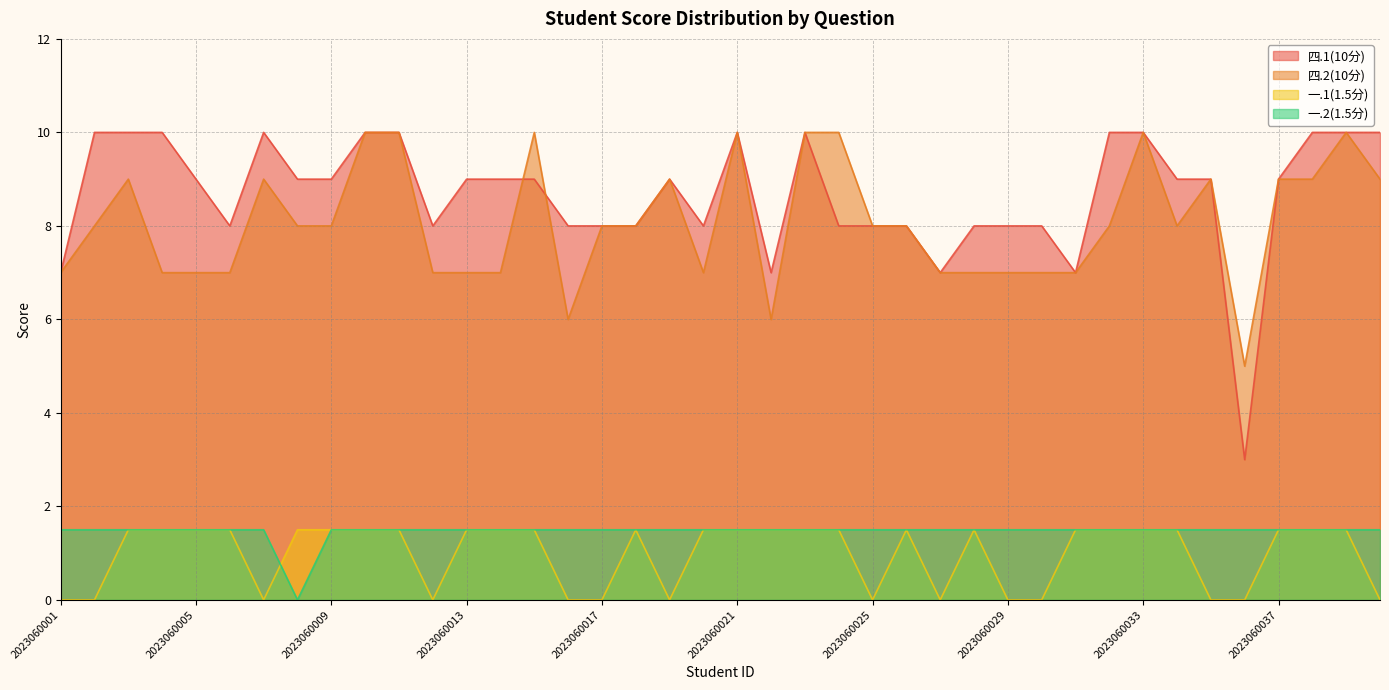

Is it true that 一.2(1.5分) equals 0.3 at 2023060034?

False